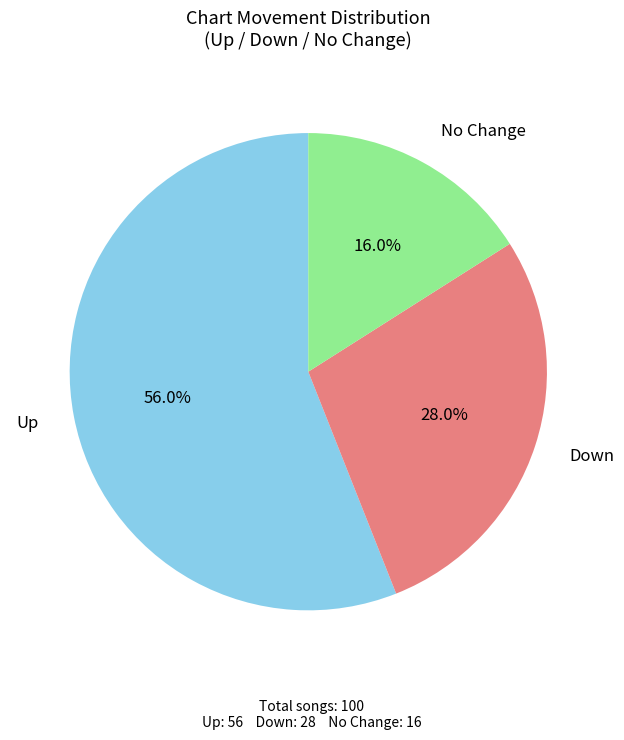

How many segments does this pie chart have?

3